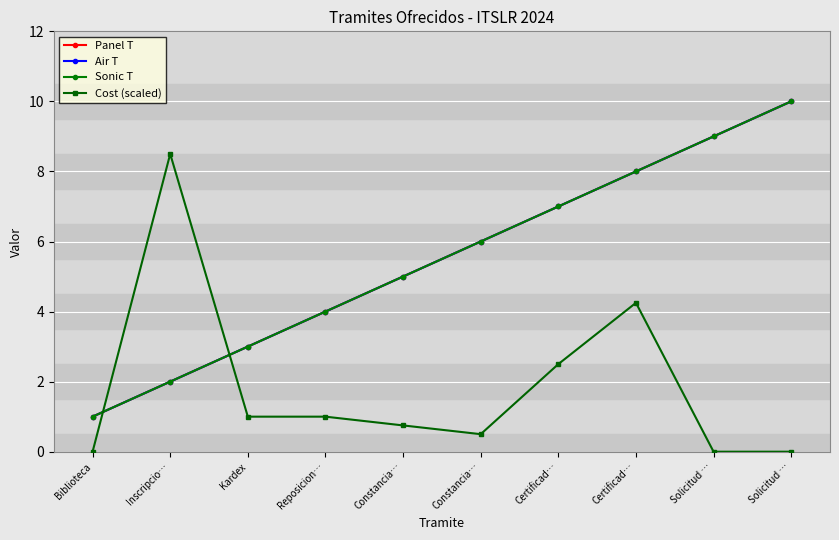

How many categories are shown in the chart?

10